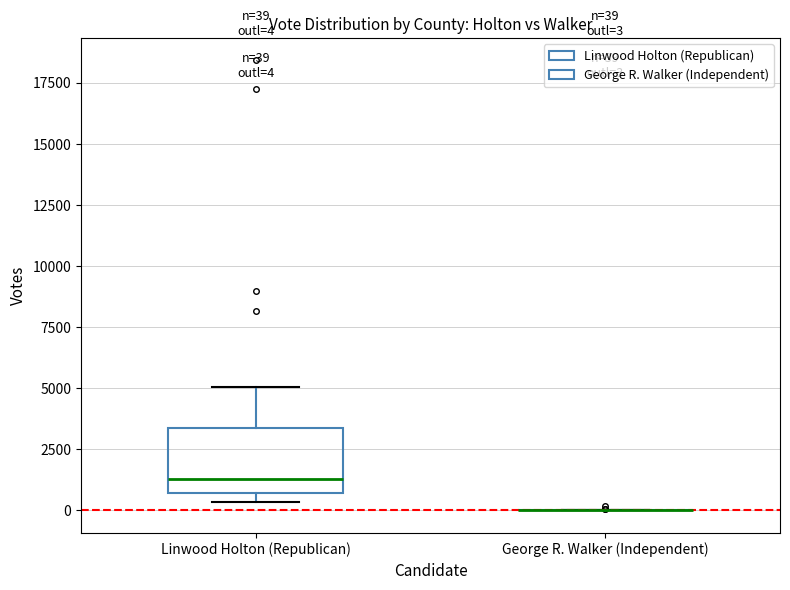

Which box is the tallest, from its lower edge to its upper edge?

Linwood Holton (Republican)